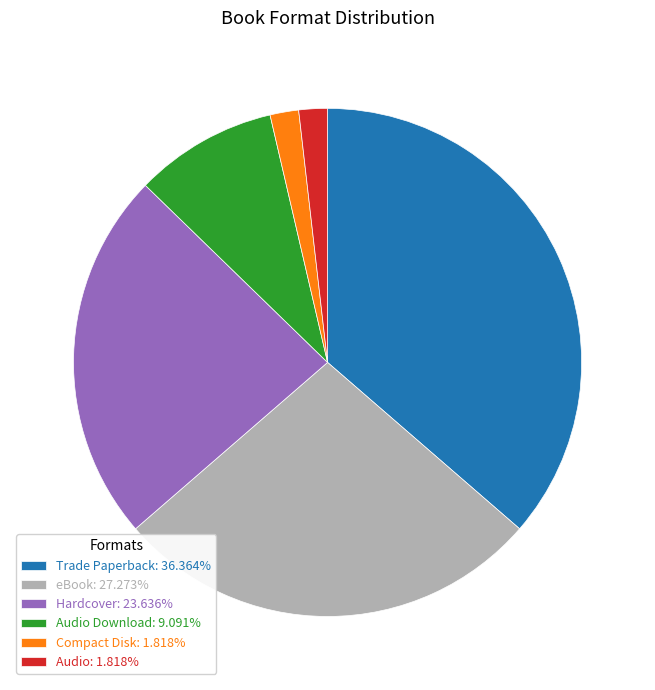

Does Trade Paperback: 36.364% represent more than half of the total?

No